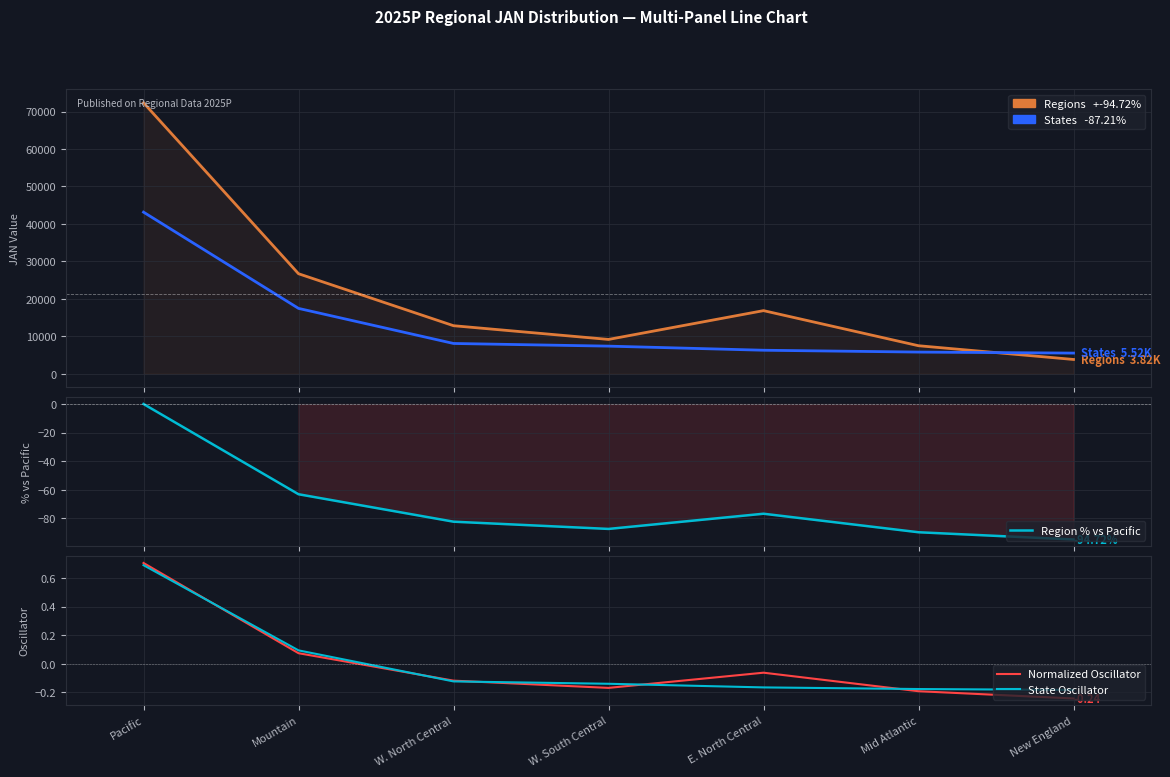

Rank the series by their maximum value, from lowest to highest.

Region % vs Pacific, State Oscillator, Normalized Oscillator, Top States, Pacific Region (regions)